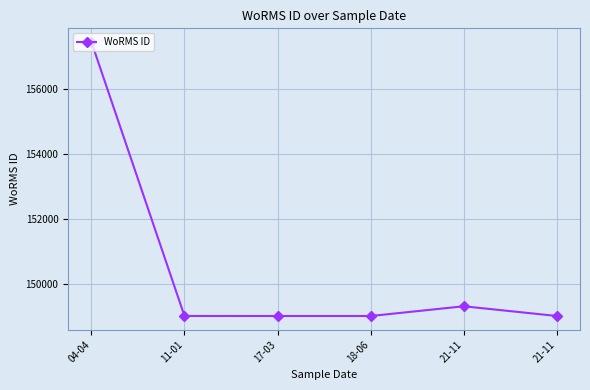

How many data points are less than 149023?

2